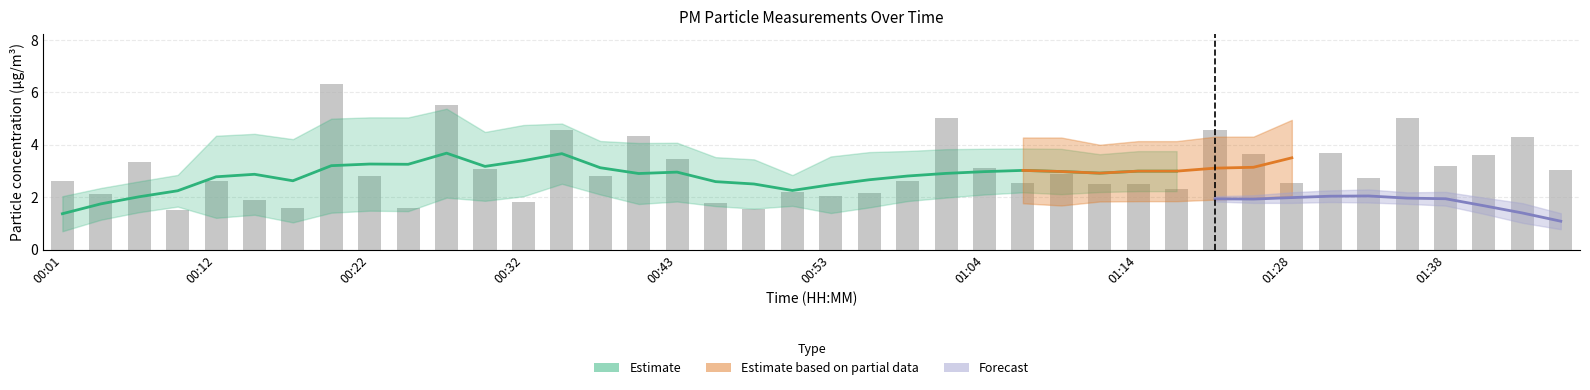

At which label does the data first exceed 2?

00:01